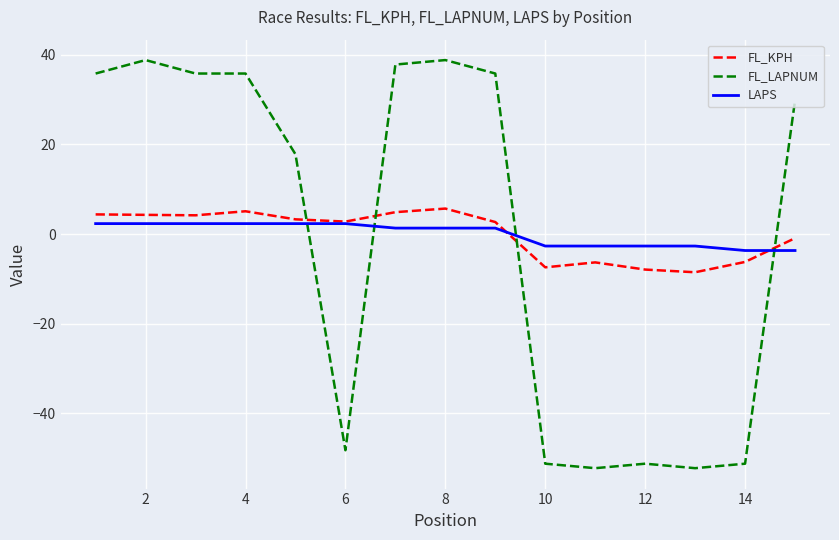

How many lines are shown in the chart?

3